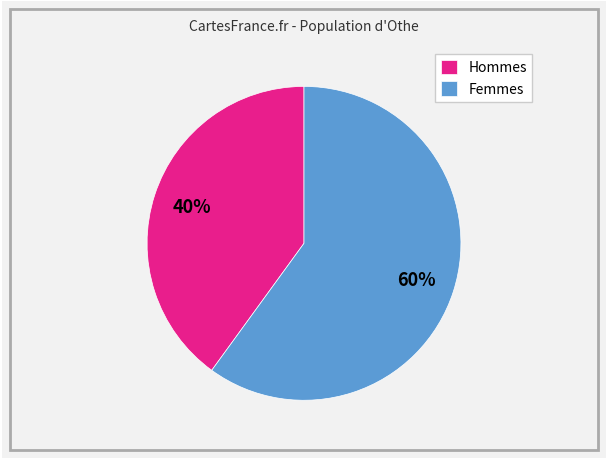

What is the ratio of the value at Femmes to the value at Hommes?

1.5